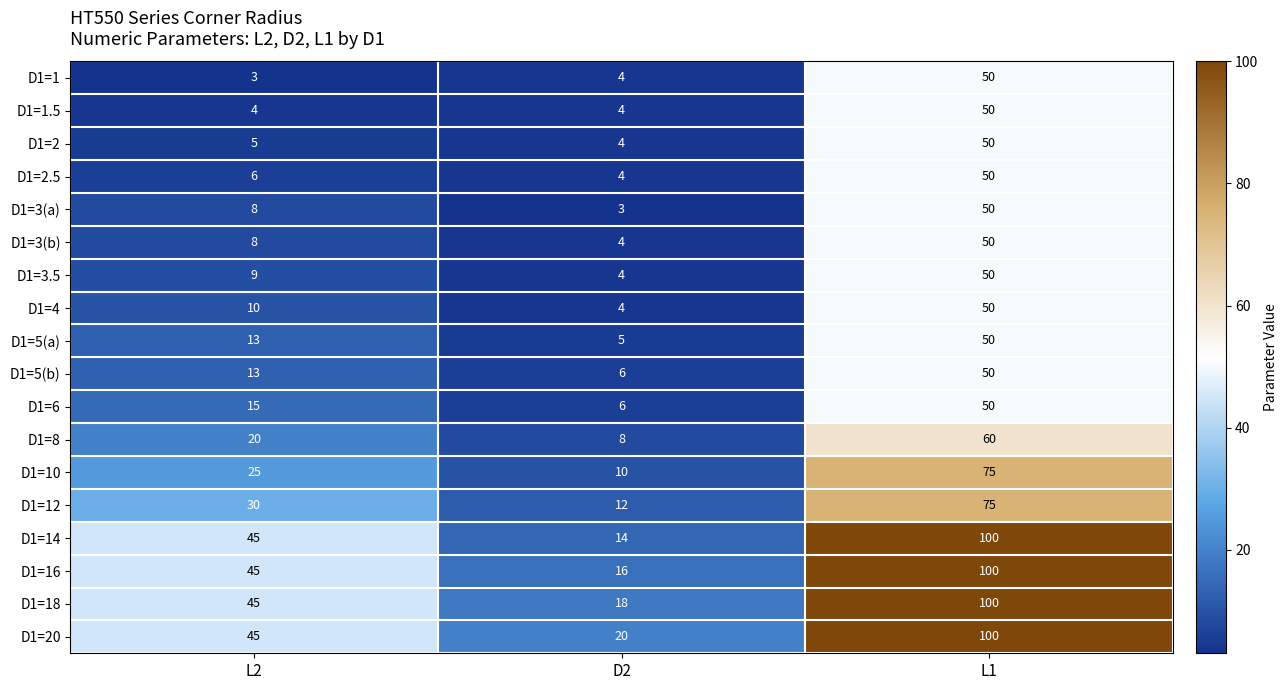

What is the difference between the maximum and second lowest values in the D1=3(a) series?

42